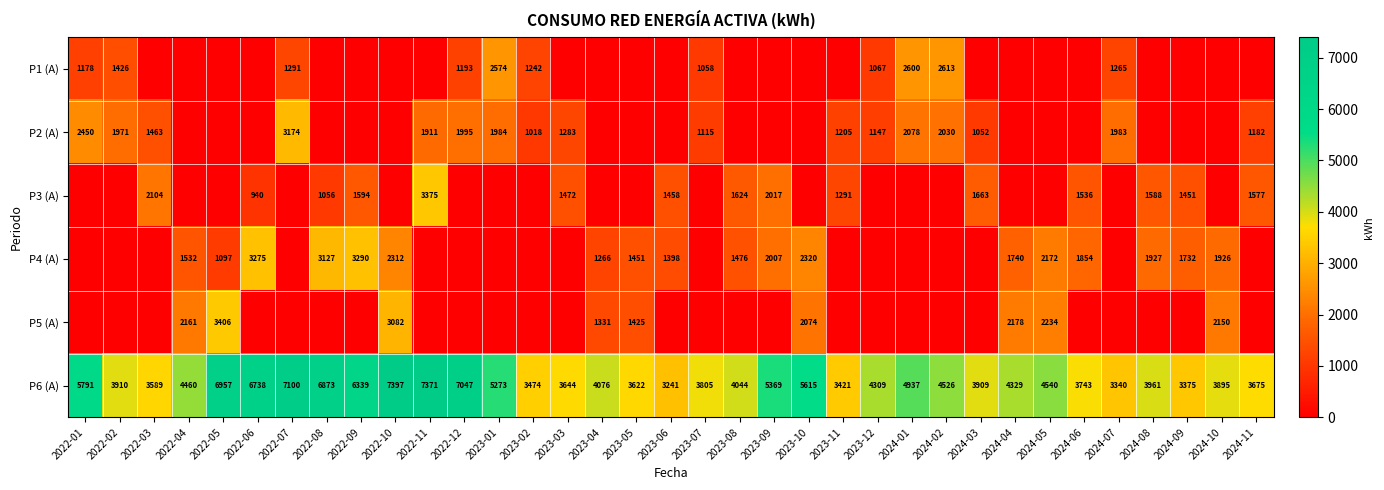

Rank the categories by P6 (A) value from lowest to highest.

2023-06, 2024-07, 2024-09, 2023-11, 2023-02, 2022-03, 2023-05, 2023-03, 2024-11, 2024-06, 2023-07, 2024-10, 2024-03, 2022-02, 2024-08, 2023-08, 2023-04, 2023-12, 2024-04, 2022-04, 2024-02, 2024-05, 2024-01, 2023-01, 2023-09, 2023-10, 2022-01, 2022-09, 2022-06, 2022-08, 2022-05, 2022-12, 2022-07, 2022-11, 2022-10